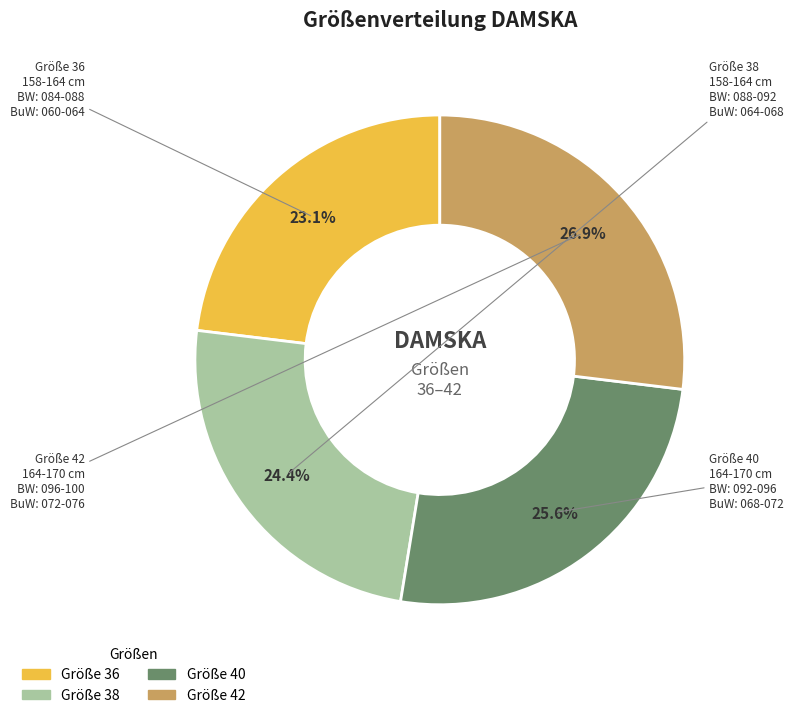

Is there any slice that represents more than half of the pie?

No